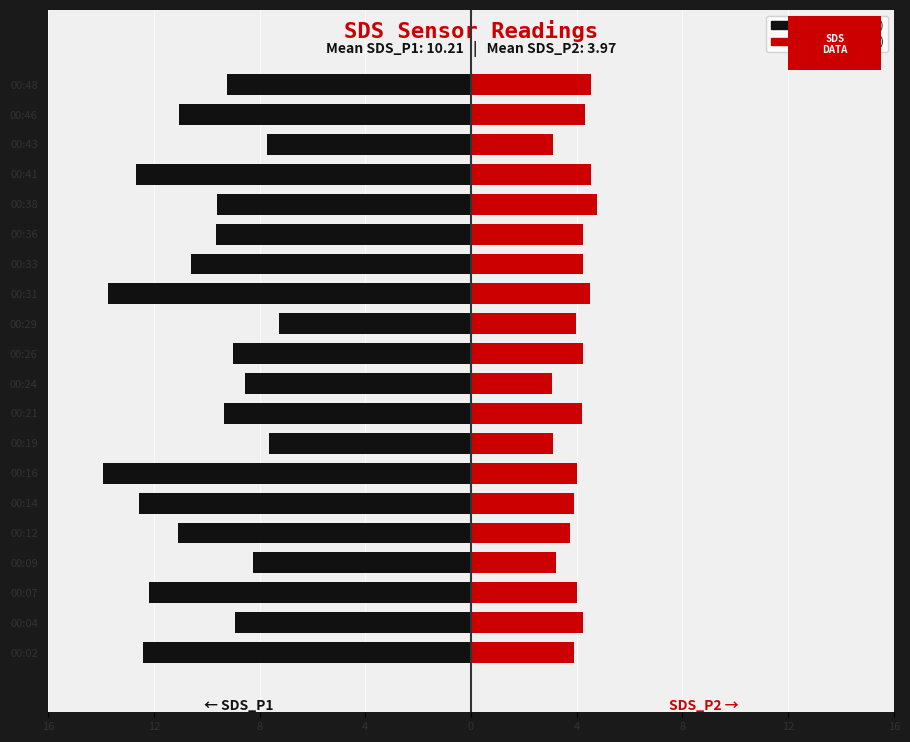

What is the lowest value of the SDS_P1 series?

-13.8